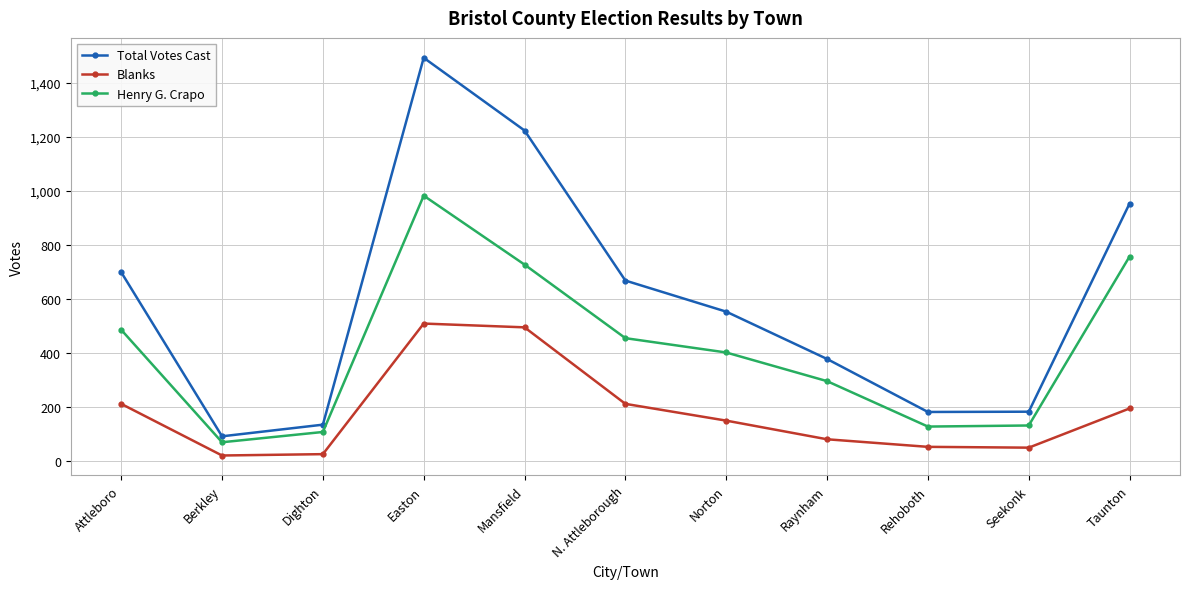

What is the spread (max minus min) of values at Seekonk?

133